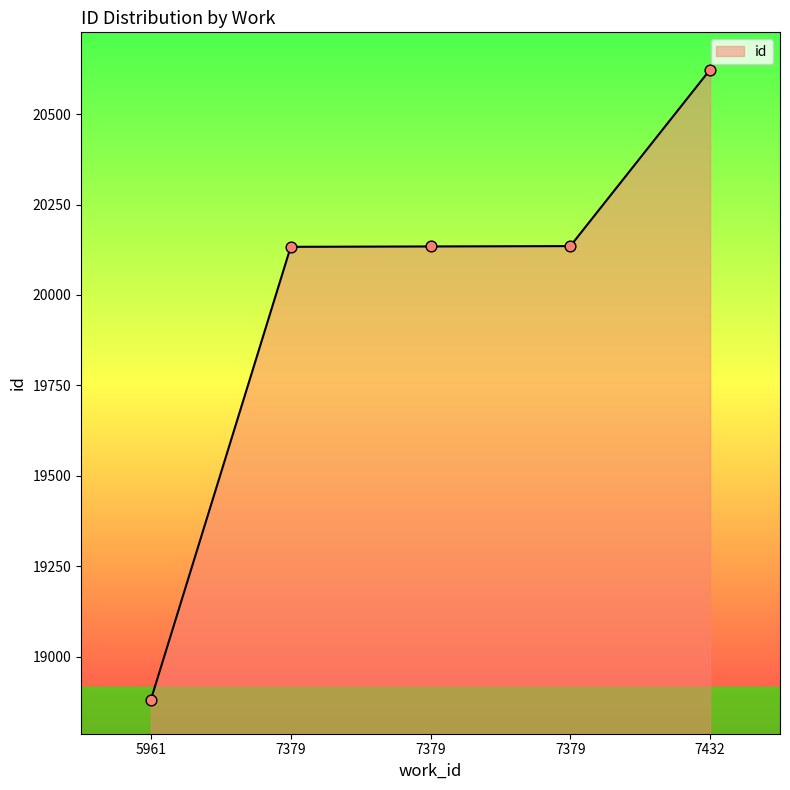

What is the change in value from 7379 to 7432?

+490